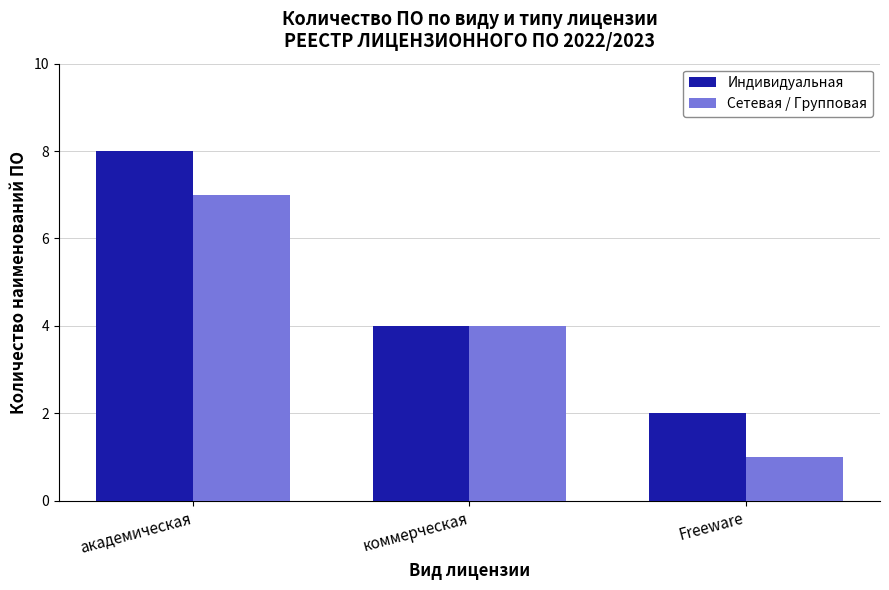

What are all the series names shown in the legend?

Индивидуальная, Сетевая / Групповая